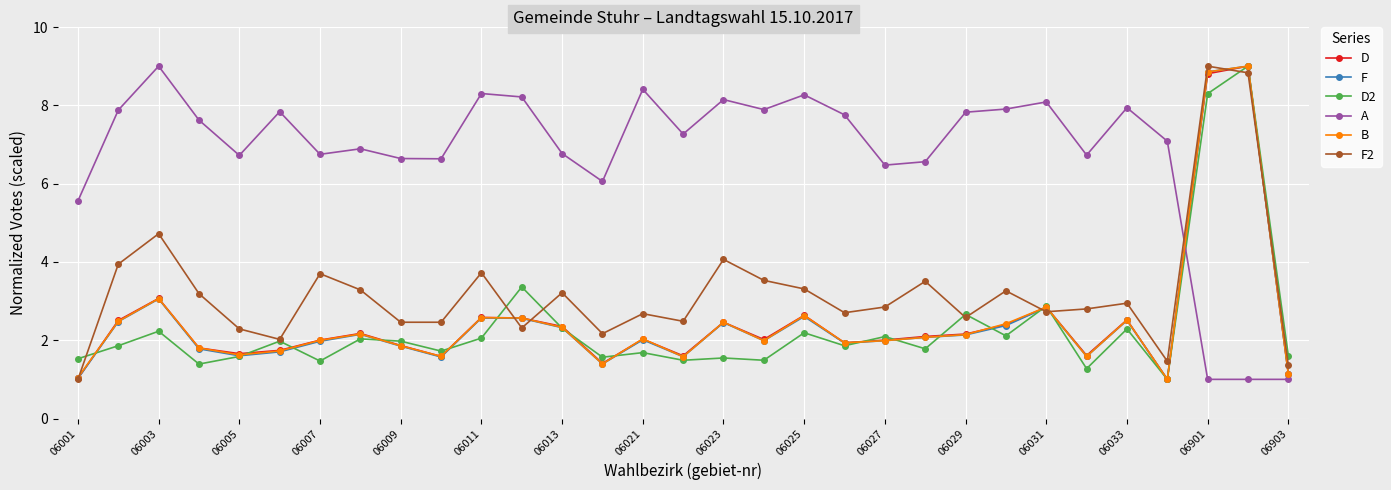

Which series has the largest total across all categories?

A